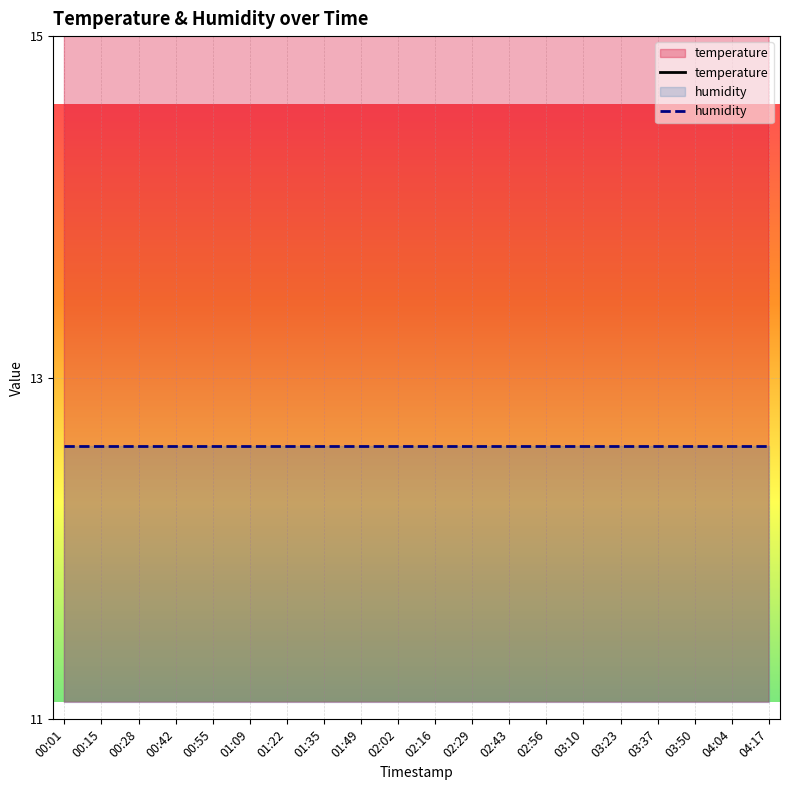

Is it true that temperature equals 17.1 at 04:04?

True